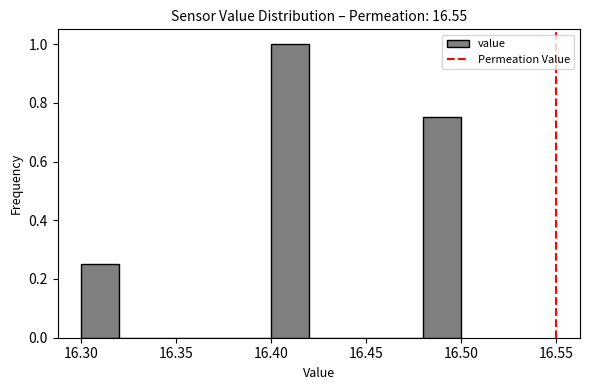

Reading left to right, transcribe this chart: for each bar, give the range it covers on the x-axis and its height. The values are not printed on the chart, so give them approximately, as read against the axis.

16.30 to 16.32: 0.26
16.32 to 16.34: 0
16.34 to 16.36: 0
16.36 to 16.38: 0
16.38 to 16.40: 0
16.40 to 16.42: 1.00
16.42 to 16.44: 0
16.44 to 16.46: 0
16.46 to 16.48: 0
16.48 to 16.50: 0.76